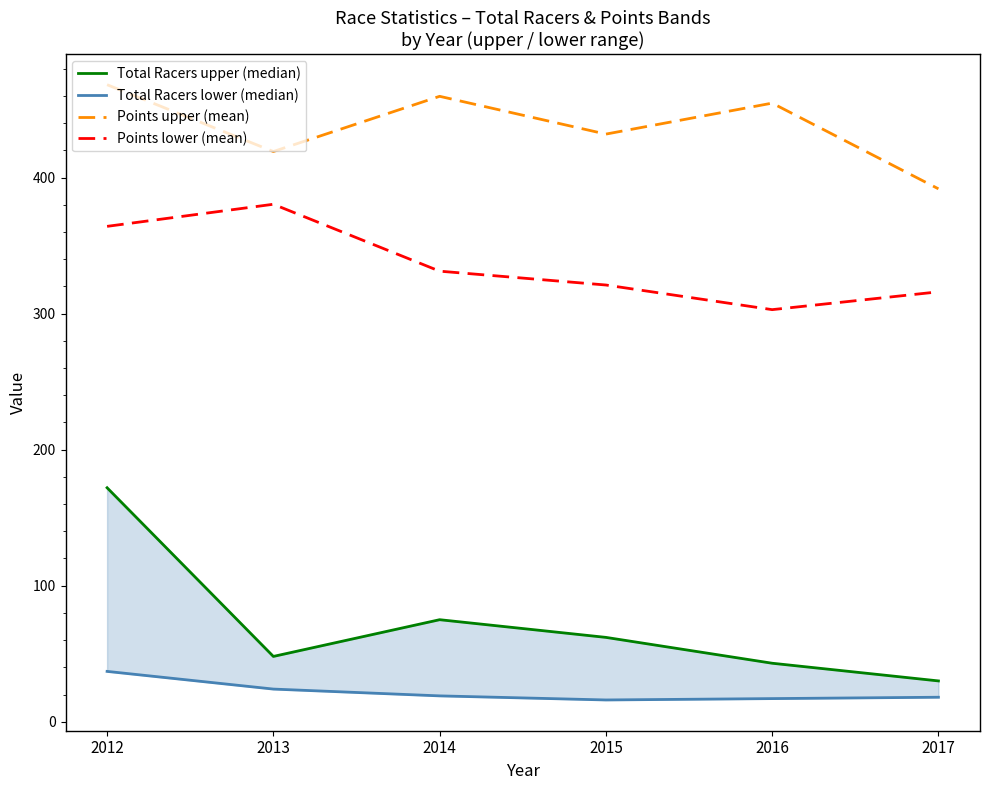

True or false: Points upper (mean) and Points lower (mean) intersect in this chart.

False